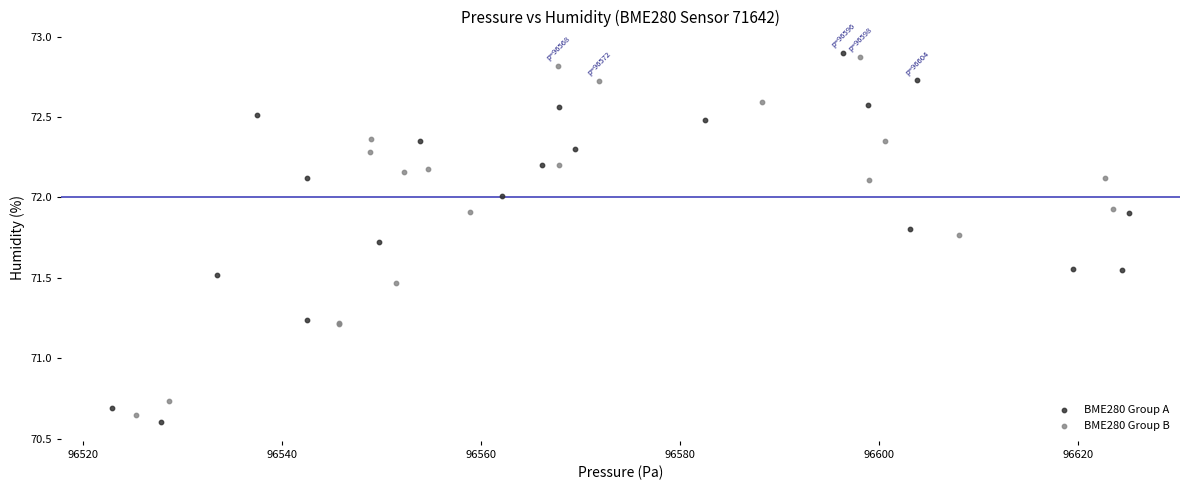

What are all the series names shown in the legend?

BME280 Group A, BME280 Group B